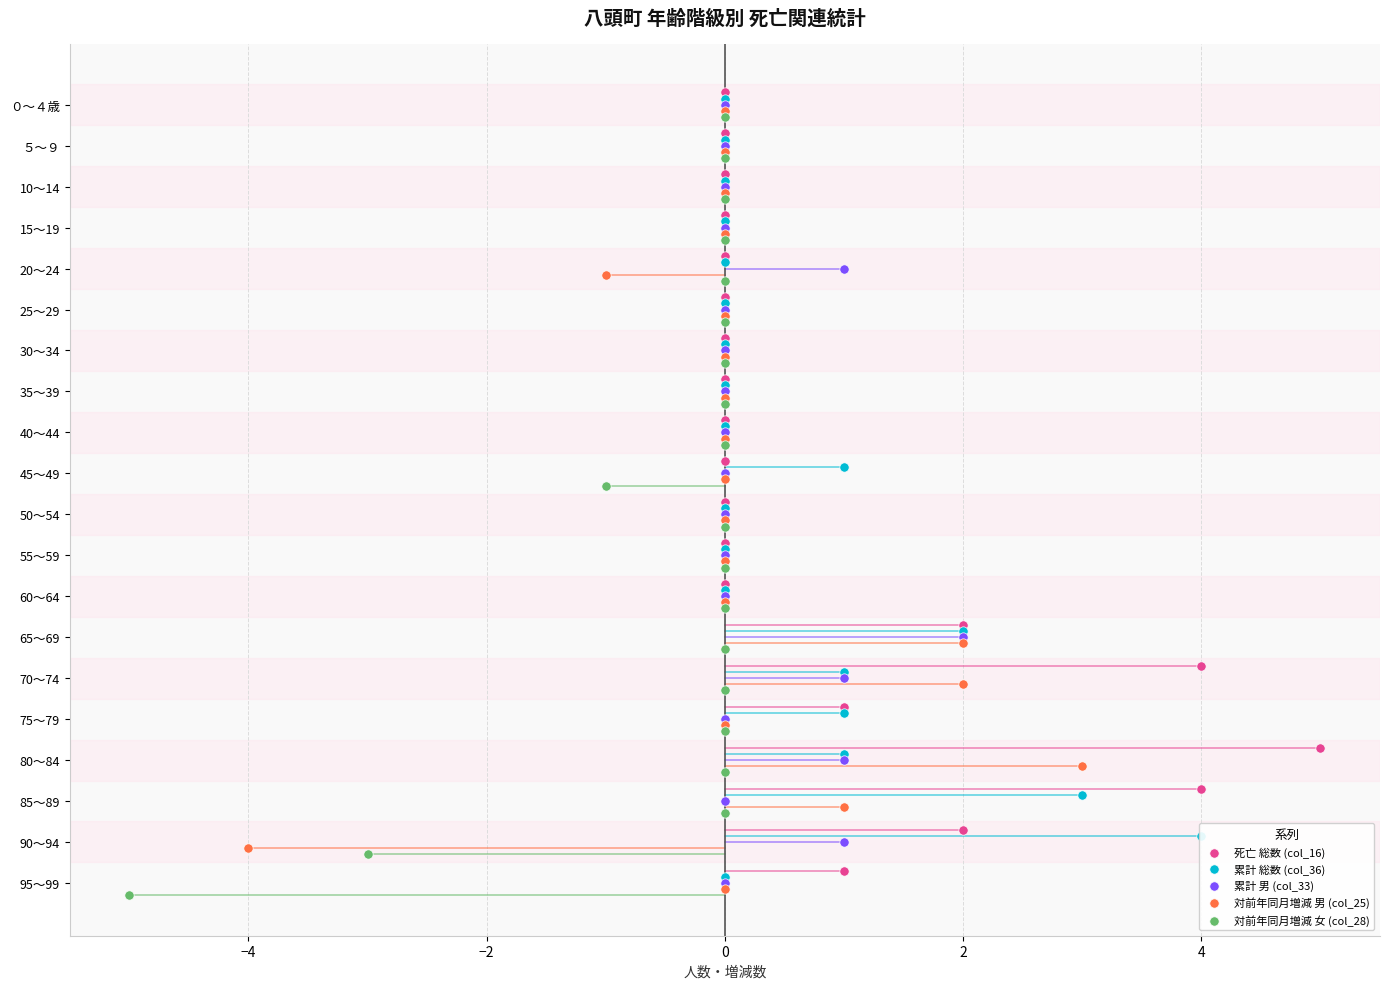

Which series reaches the minimum Y coordinate?

死亡 総数 (col_16)